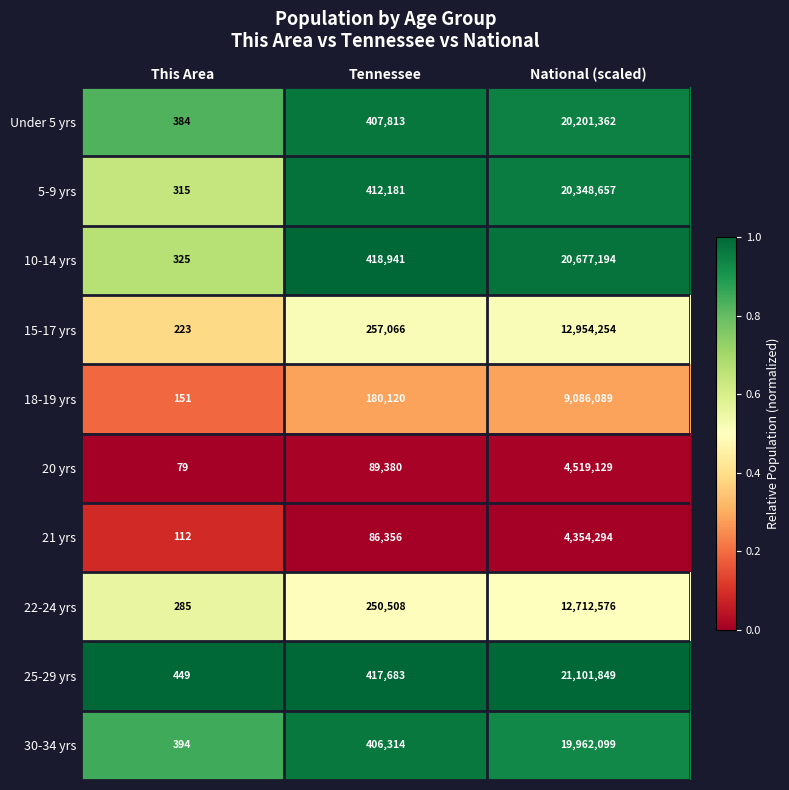

Which series has the largest total across all categories?

25-29 yrs